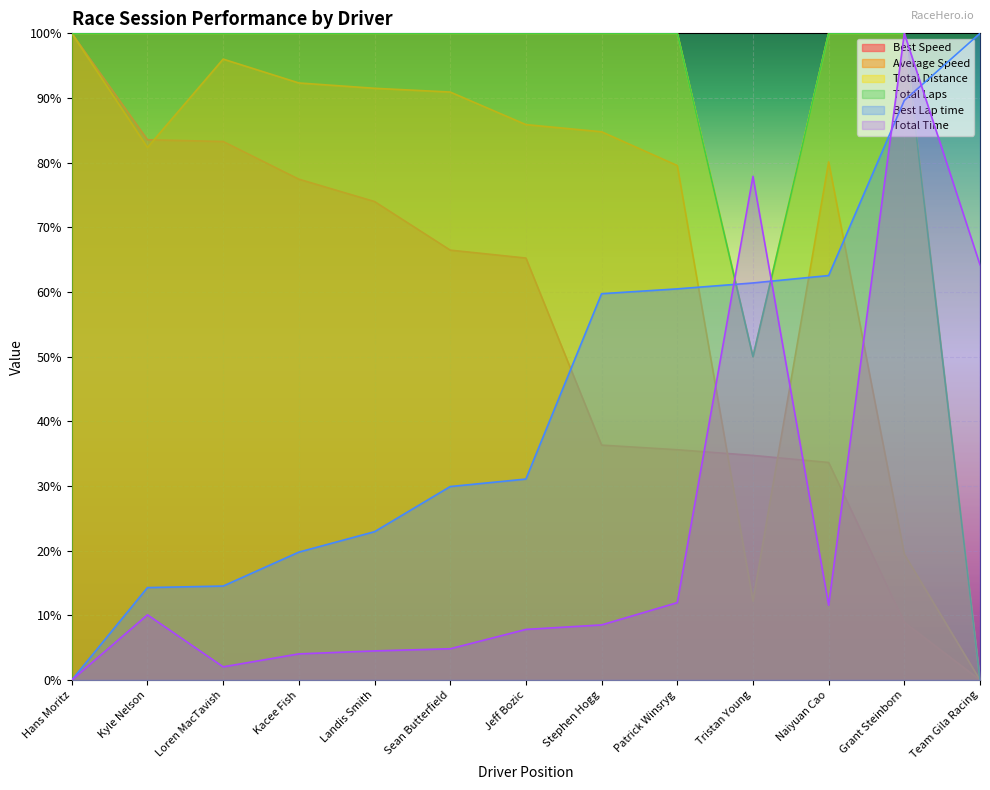

What is the difference between the highest and lowest values at Kacee Fish?

96.0